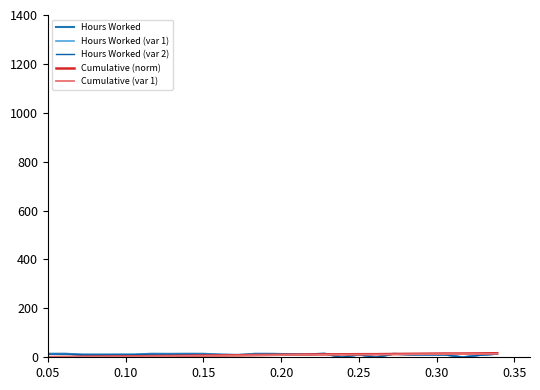

What is the difference between the maximum and minimum values in the Hours Worked series?

15.3